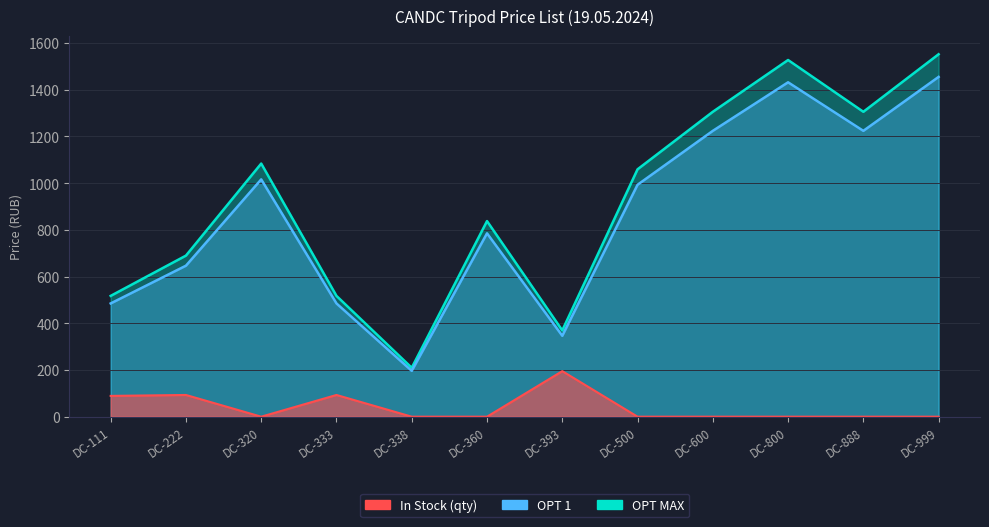

True or false: In Stock and OPT MAX intersect in this chart.

False